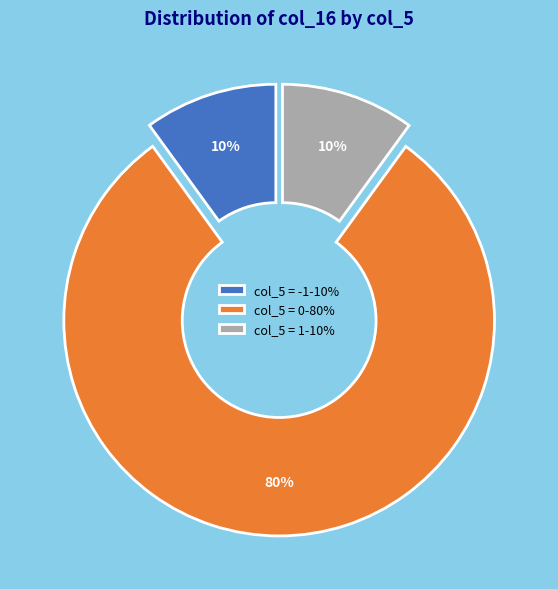

Between col_5 = 0-80% and col_5 = 1-10%, which is larger?

col_5 = 0-80%